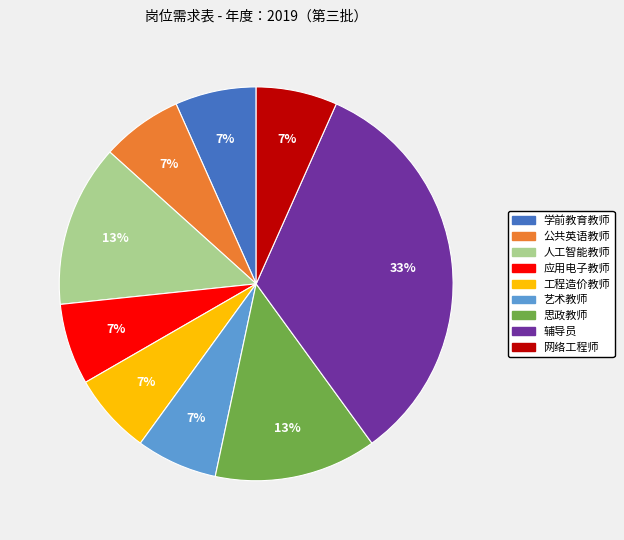

Is 公共英语教师 the majority of the pie?

No